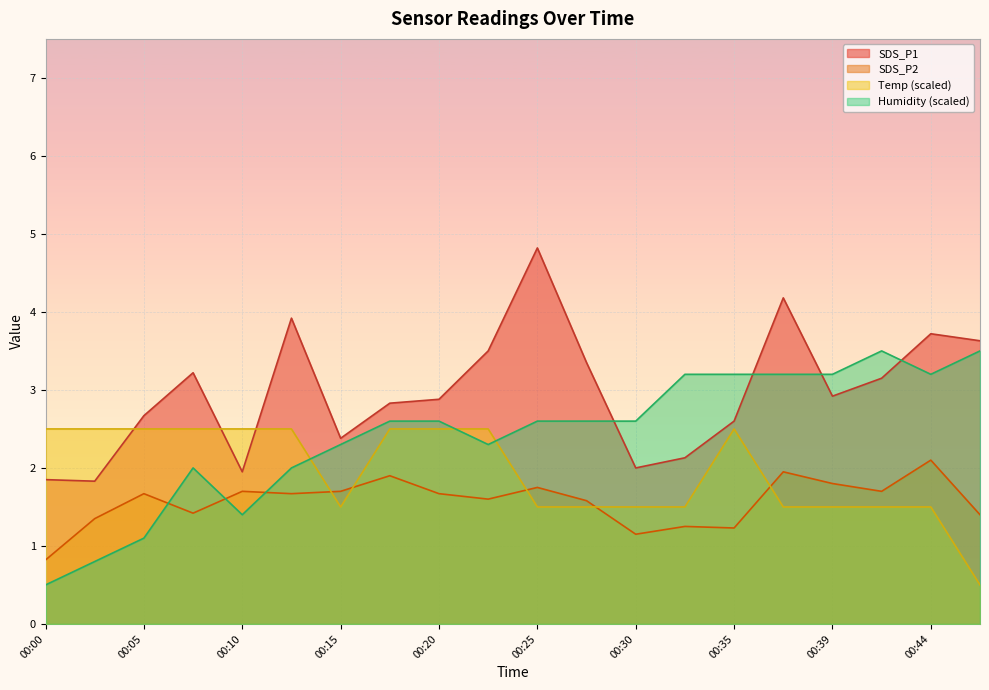

What is the sum of all Temp values?

39.0